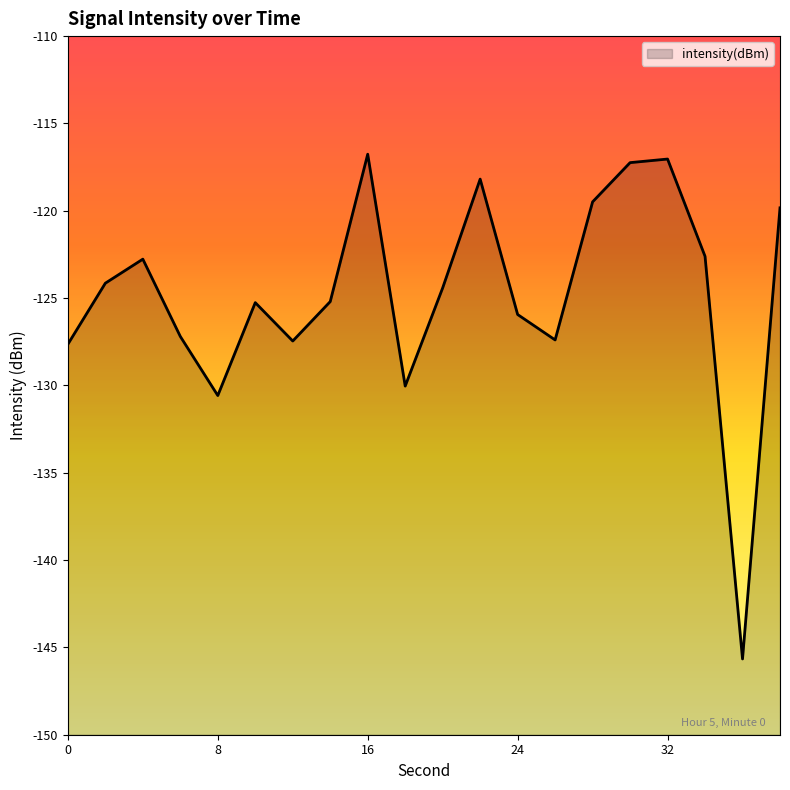

The chart shows a value of -127.6 at 0. True or false?

True